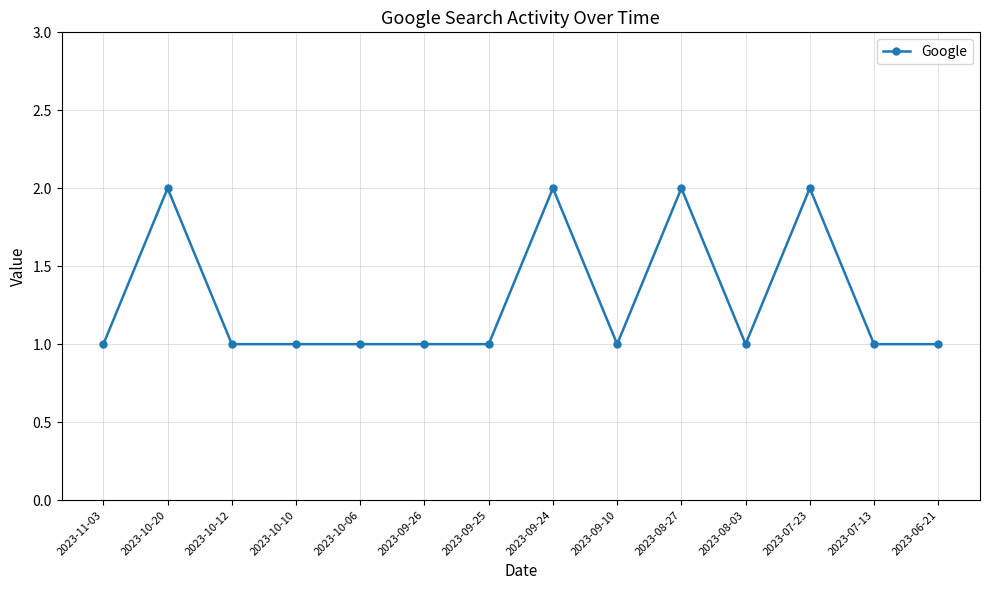

Where is the first local maximum?

2023-10-20